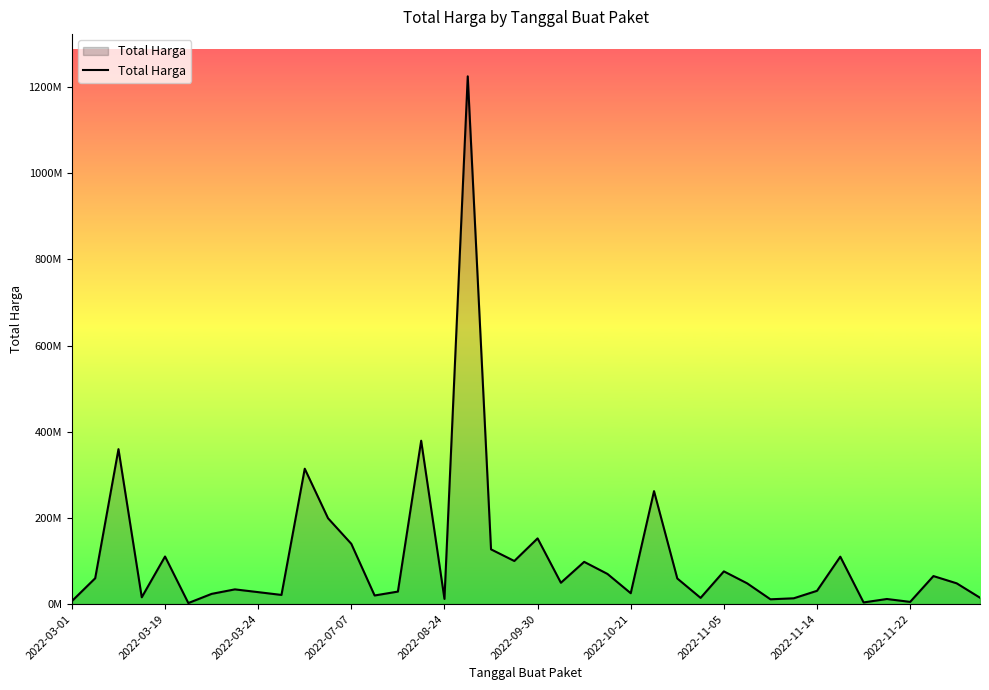

Where is the data nearest to the value 613538875?

15